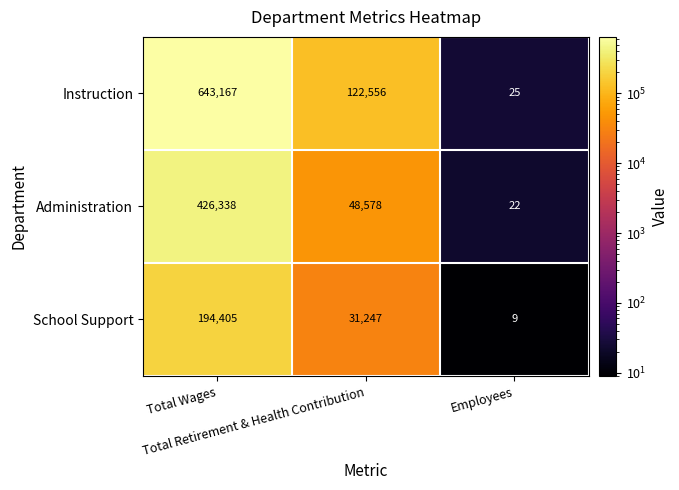

At which category is the sum across all series the highest?

Total Wages